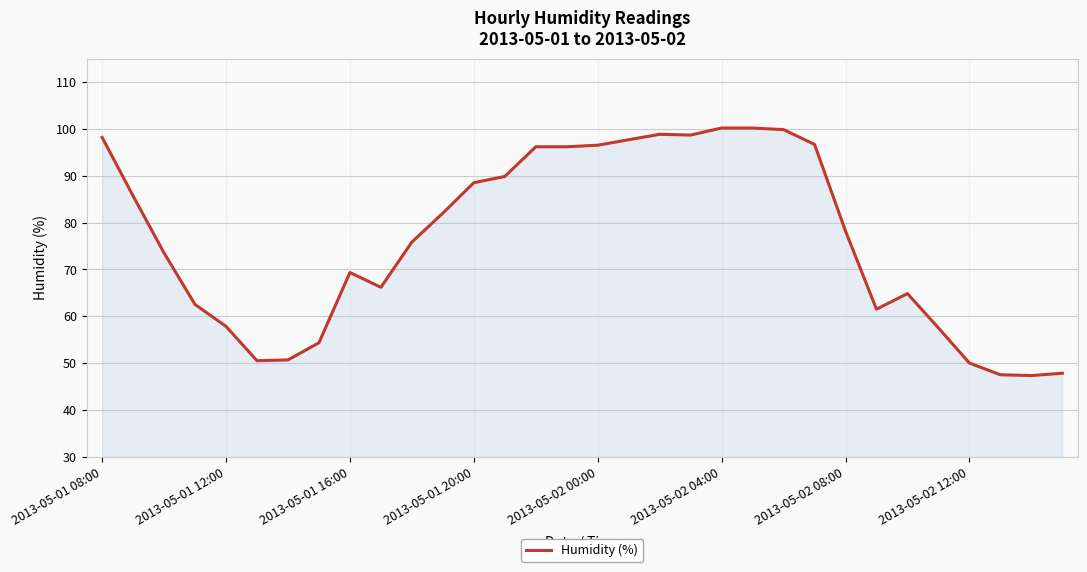

What is the difference between the maximum and minimum values?

52.8